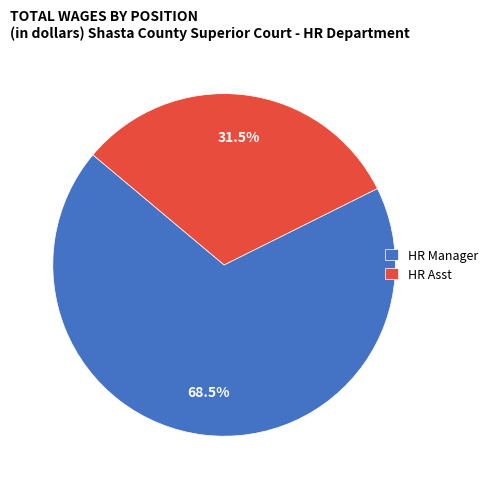

Which slice is the smallest?

HR Asst